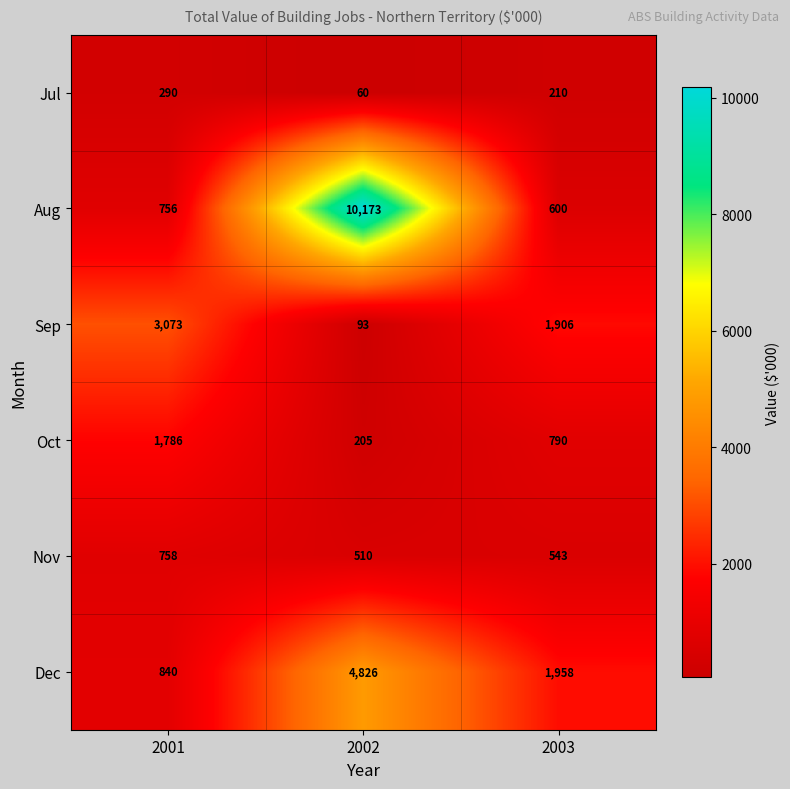

How many data points does each series have?

3